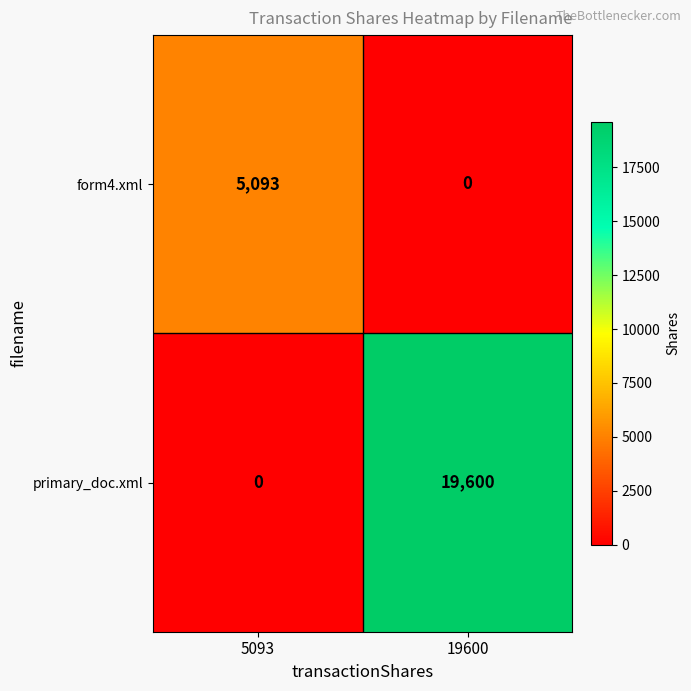

What is the difference between the highest and lowest values at 19600?

19600